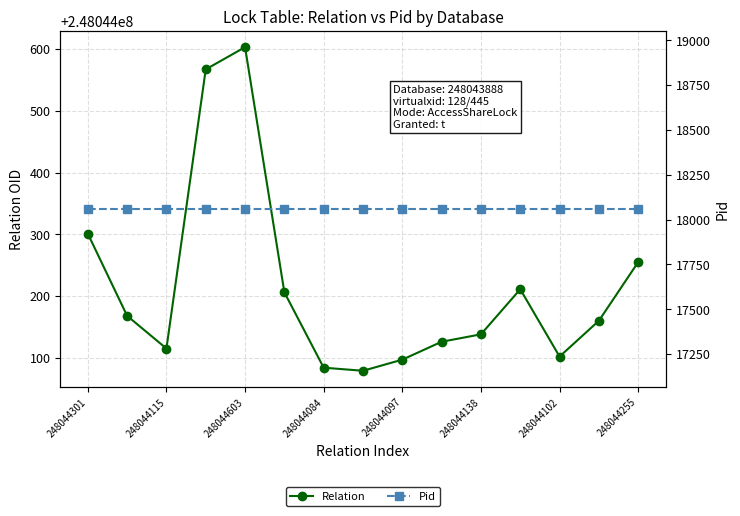

What is the average value of the Relation series?

248044214